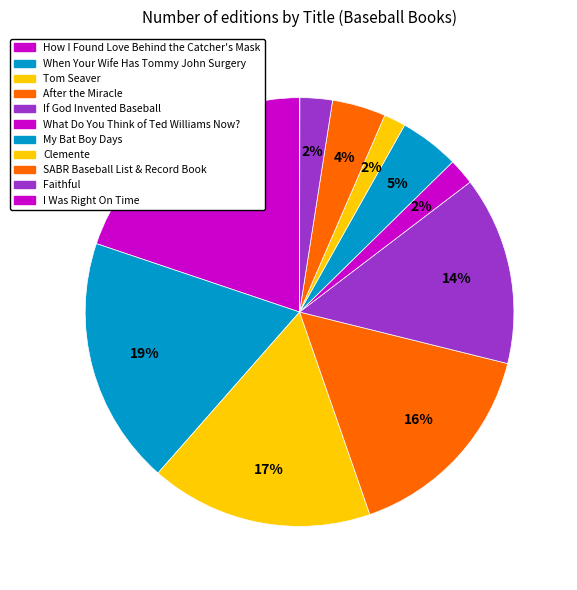

To the nearest percent, what is the combined percentage of Clemente and What Do You Think of Ted Williams Now??

4%